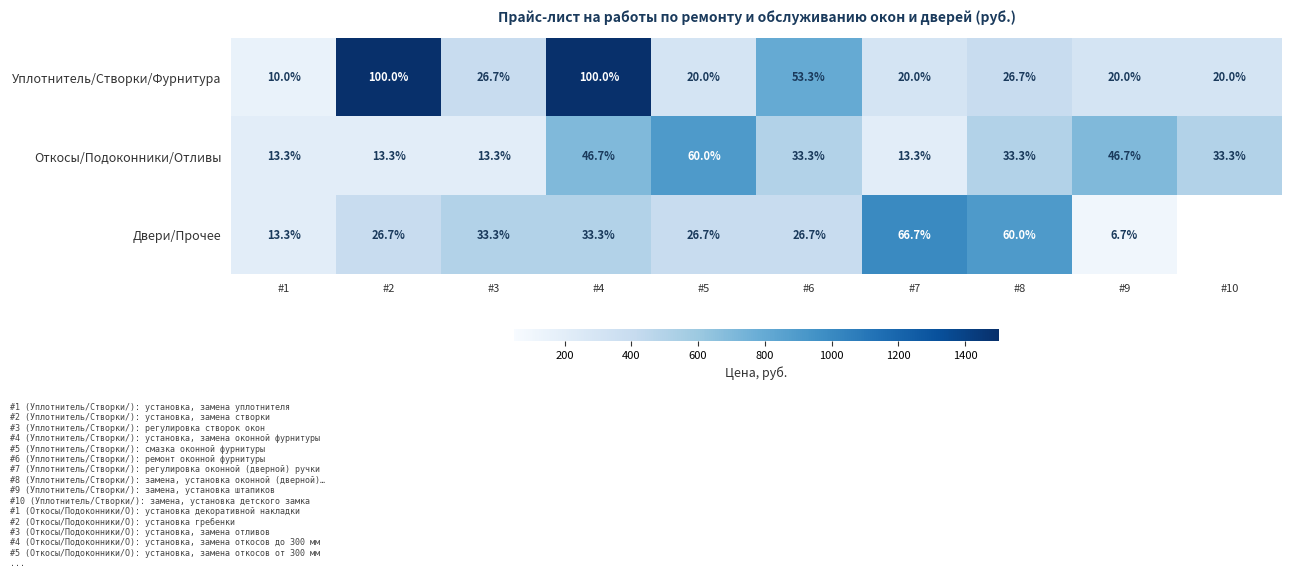

True or false: Уплотнитель/Створки/Фурнитура has a value of 100.0 at #4.

True